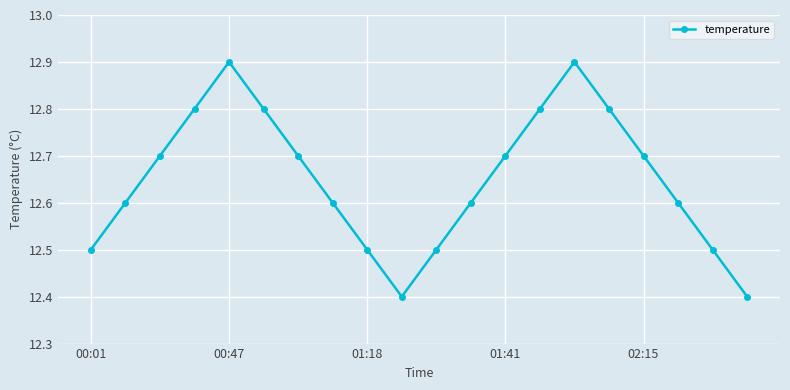

What is the minimum value shown in the chart?

12.4